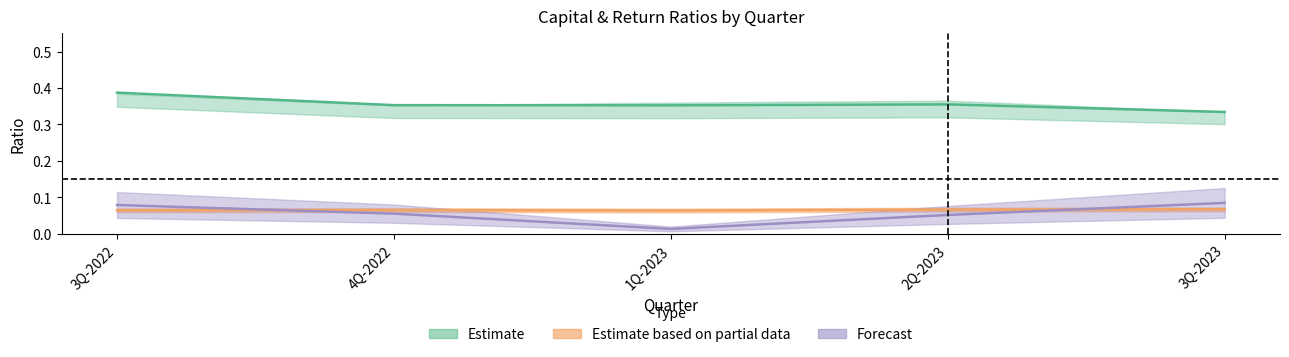

At which category does NIM reach its first local peak?

4Q-2022